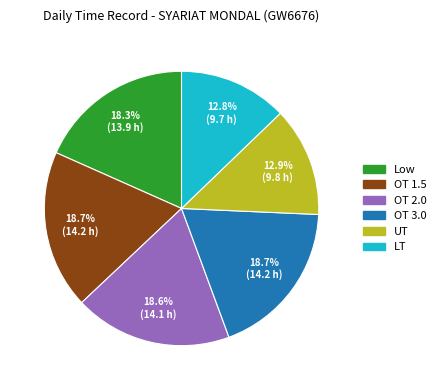

What percentage is the OT 1.5 slice, to the nearest percent?

19%